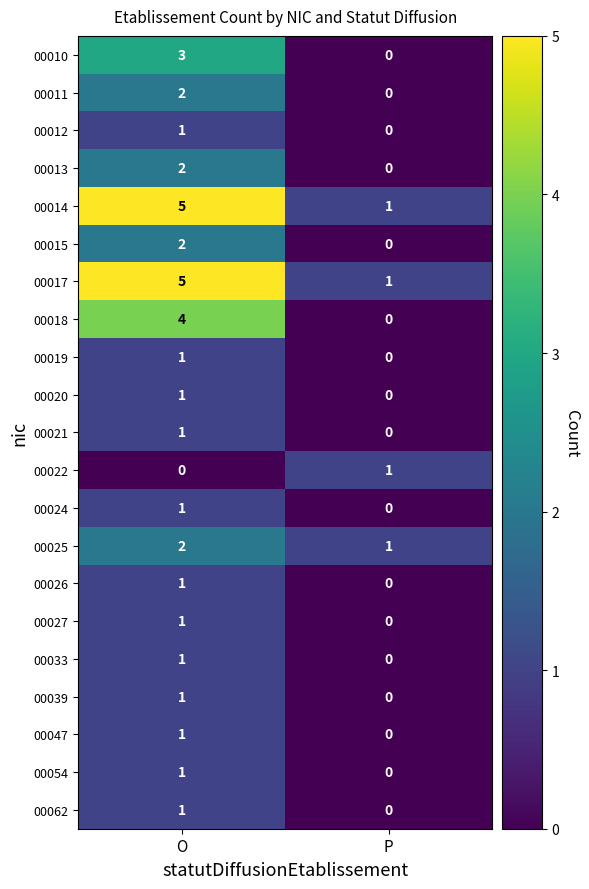

The value of 00027 at O is 1. True or false?

True